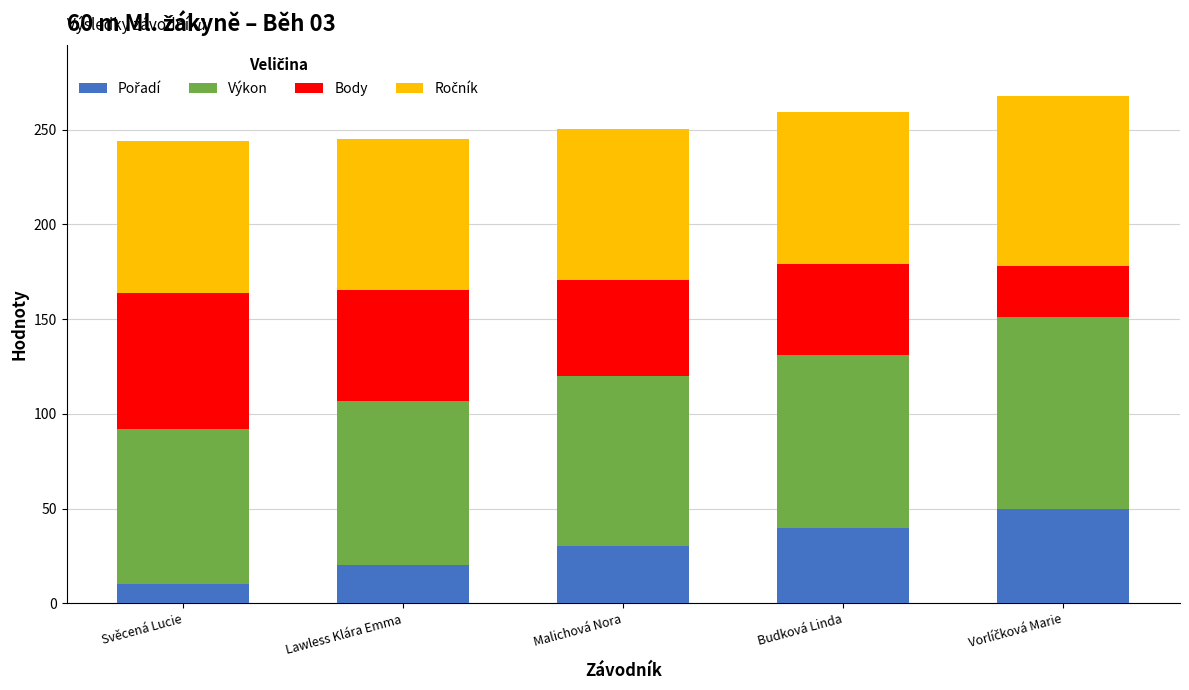

What is the total value across all series at Budková Linda?

259.2